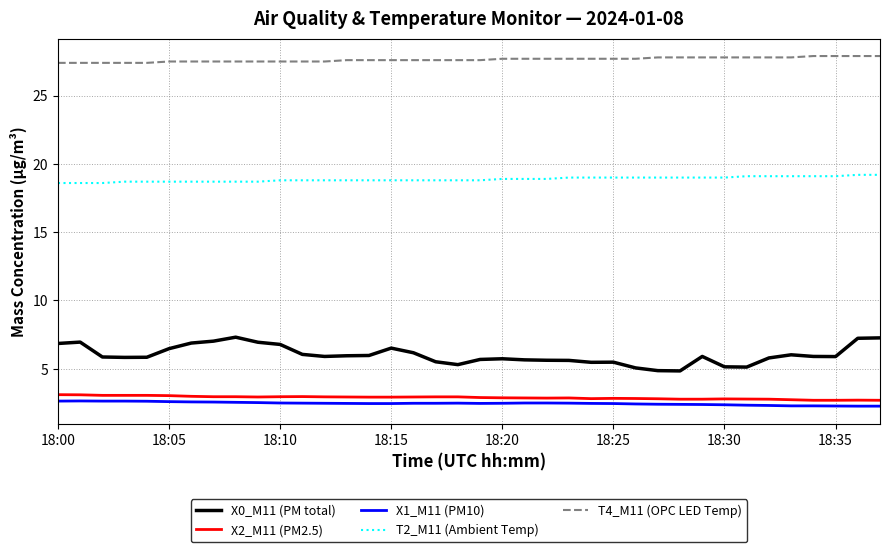

What is the maximum value for X1_M11 (PM10)?

2.6